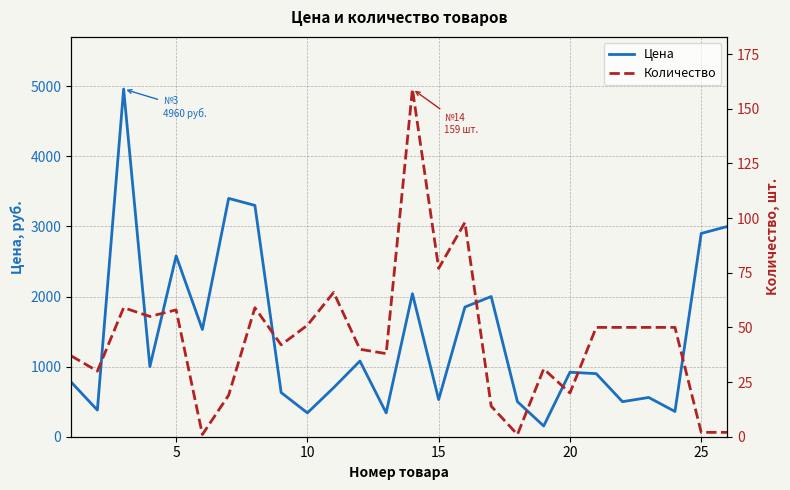

Which series has the largest total across all categories?

Цена